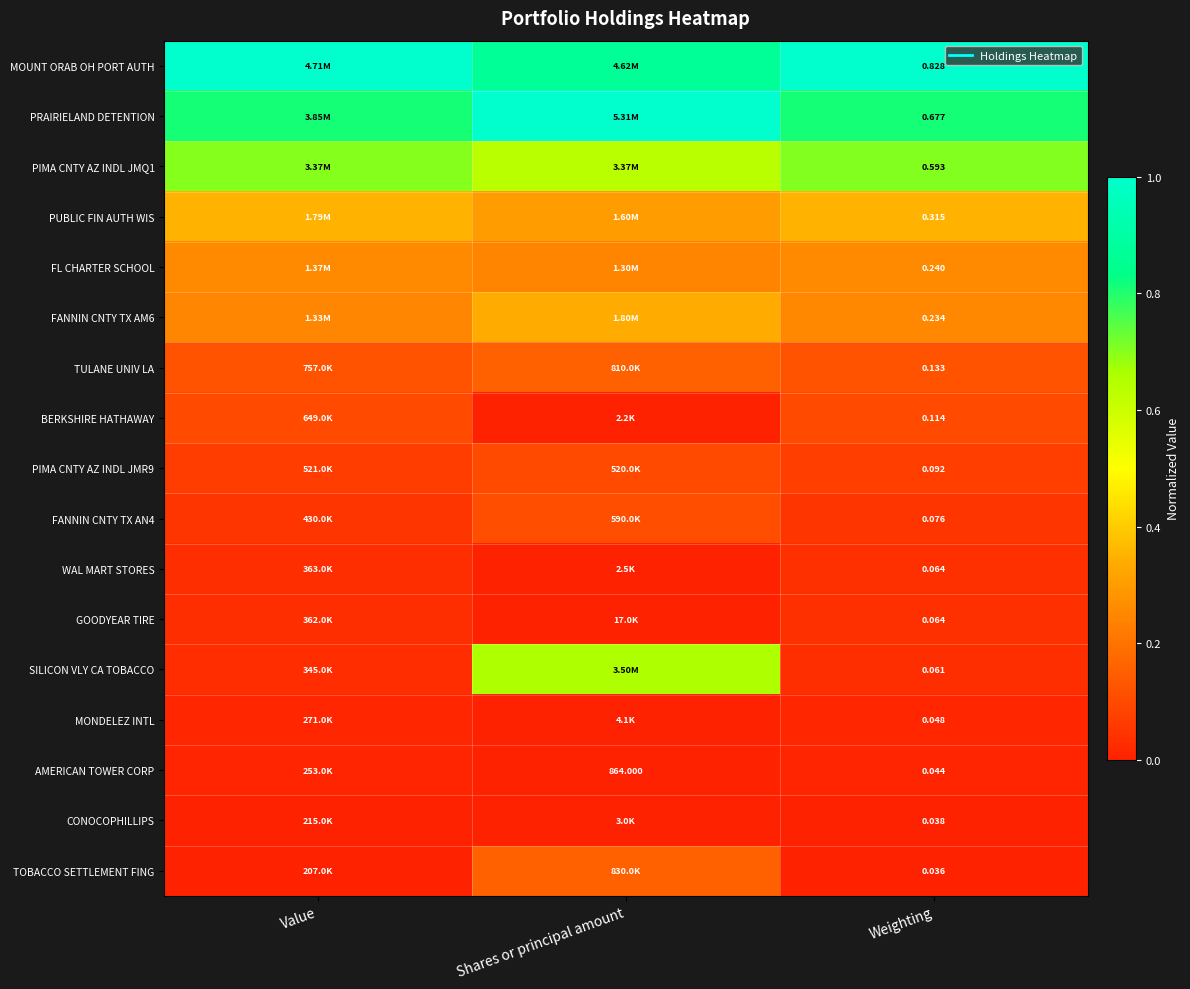

What is the spread (max minus min) of values at Value?

1.0